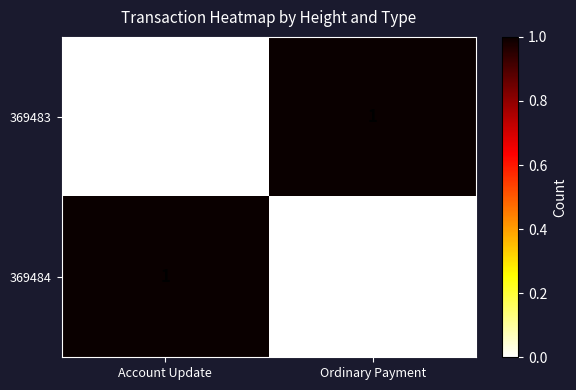

What is the greatest value displayed?

1